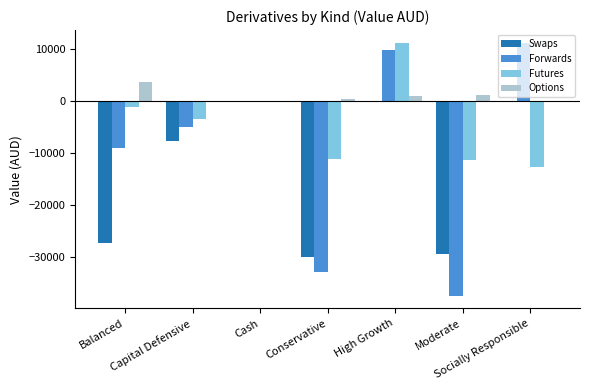

What is the sum of all Swaps values?

-94772.3